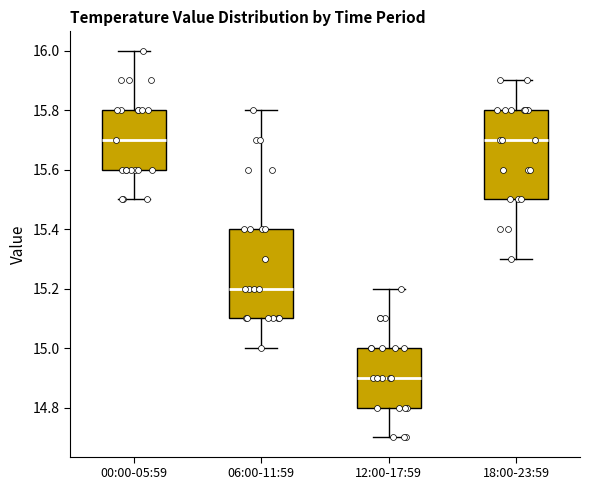

Which box's median line is the lowest?

12:00-17:59